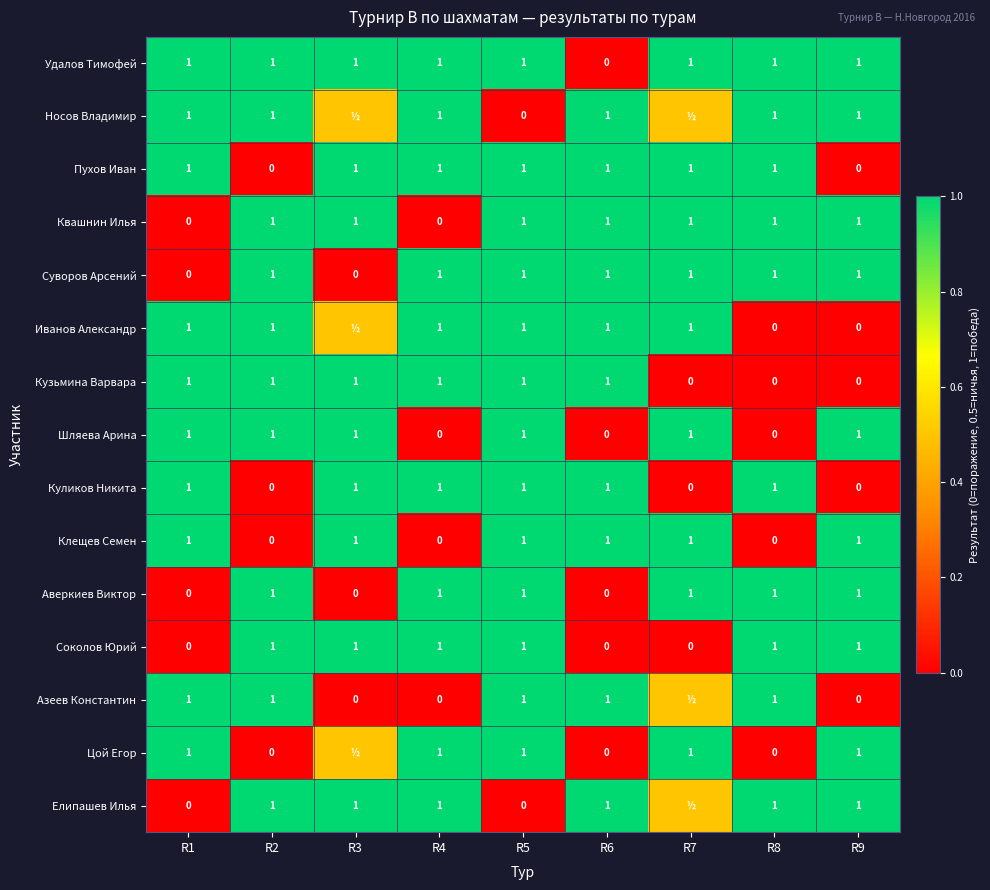

What is the total value across all series at R6?

10.0